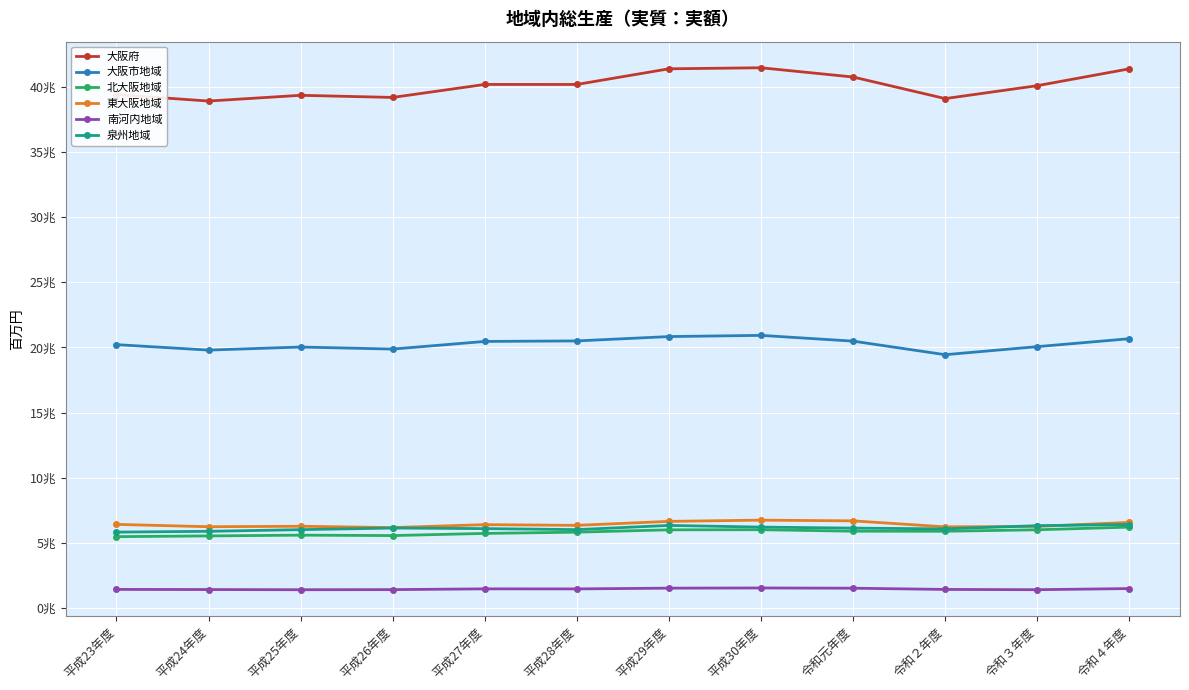

Rank the series at 令和４年度 from lowest to highest value.

南河内地域, 北大阪地域, 泉州地域, 東大阪地域, 大阪市地域, 大阪府